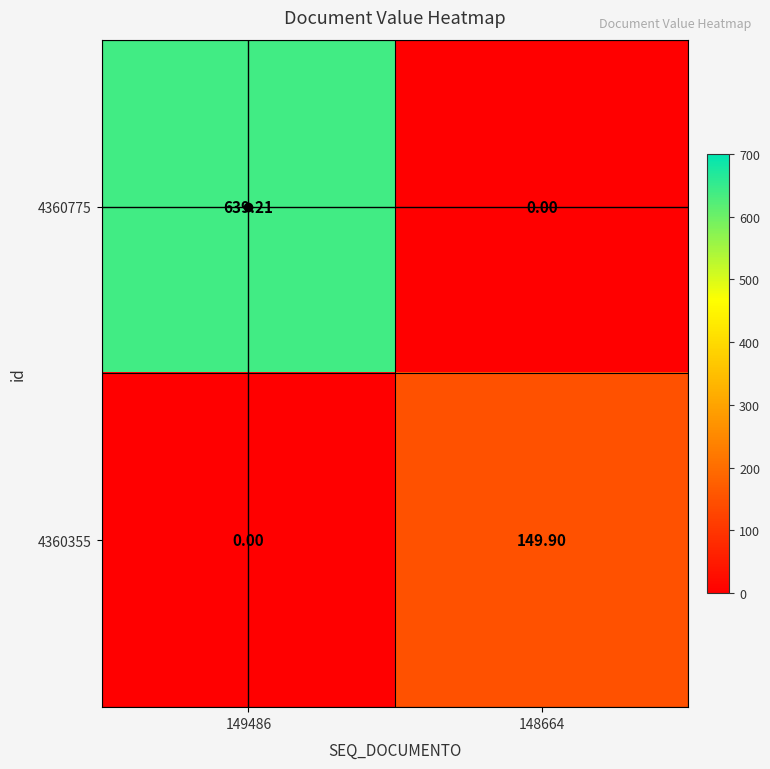

Is the value of 4360775 at 149486 greater than the value of 4360355 at 148664?

Yes